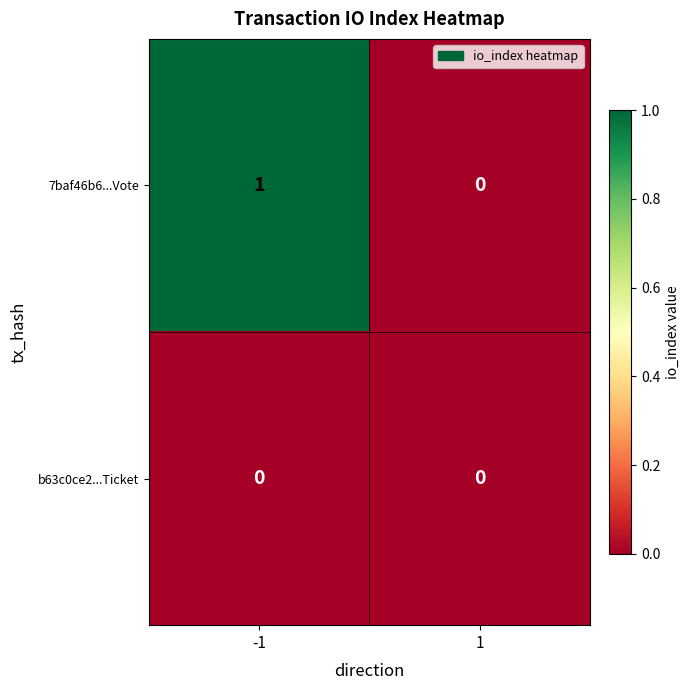

Reading right to left, what are all the values shown in this chart?

7baf46b6...Vote: 0	1
b63c0ce2...Ticket: 0	0